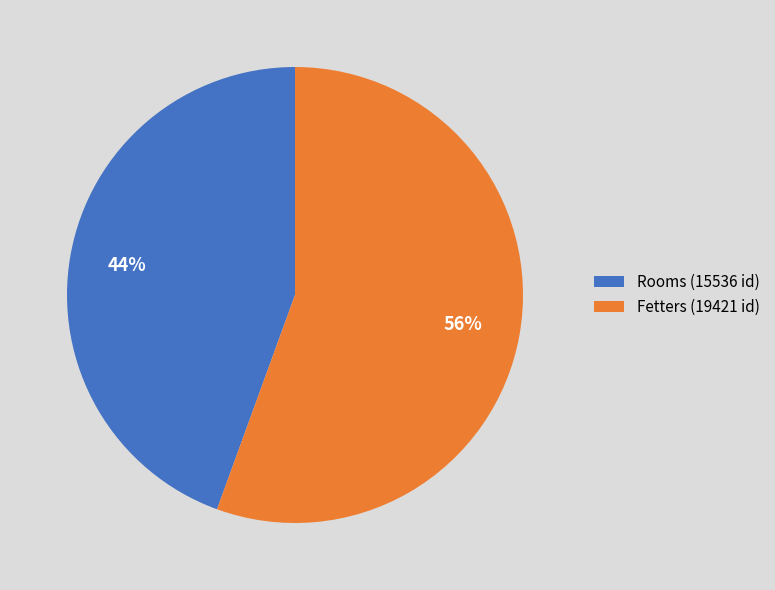

To the nearest percent, what is the average slice percentage?

50%